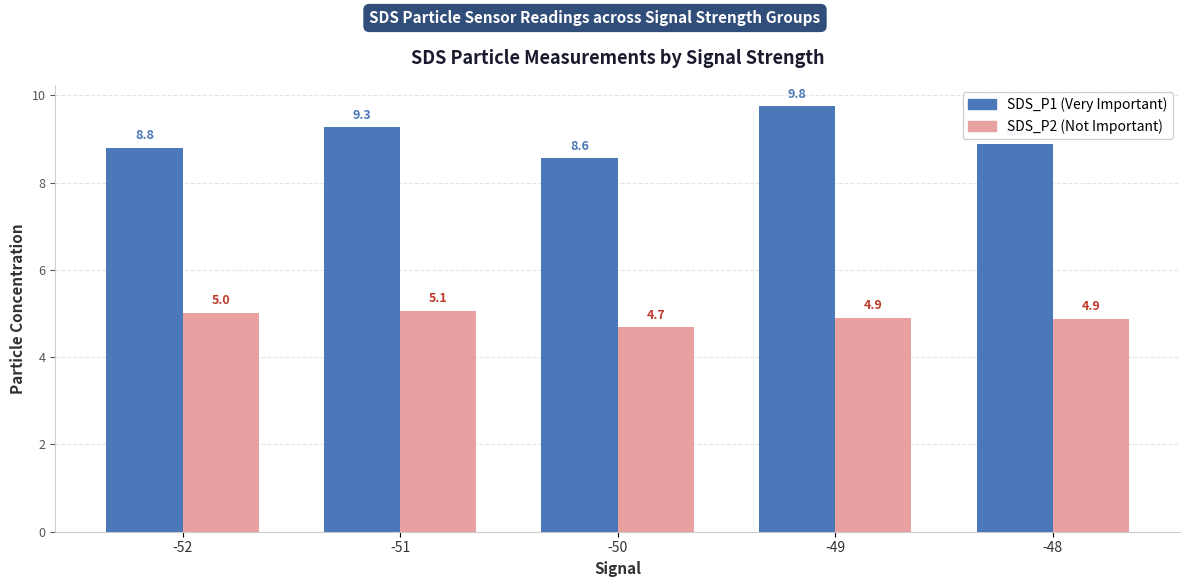

At which category is the sum across all series the highest?

-49